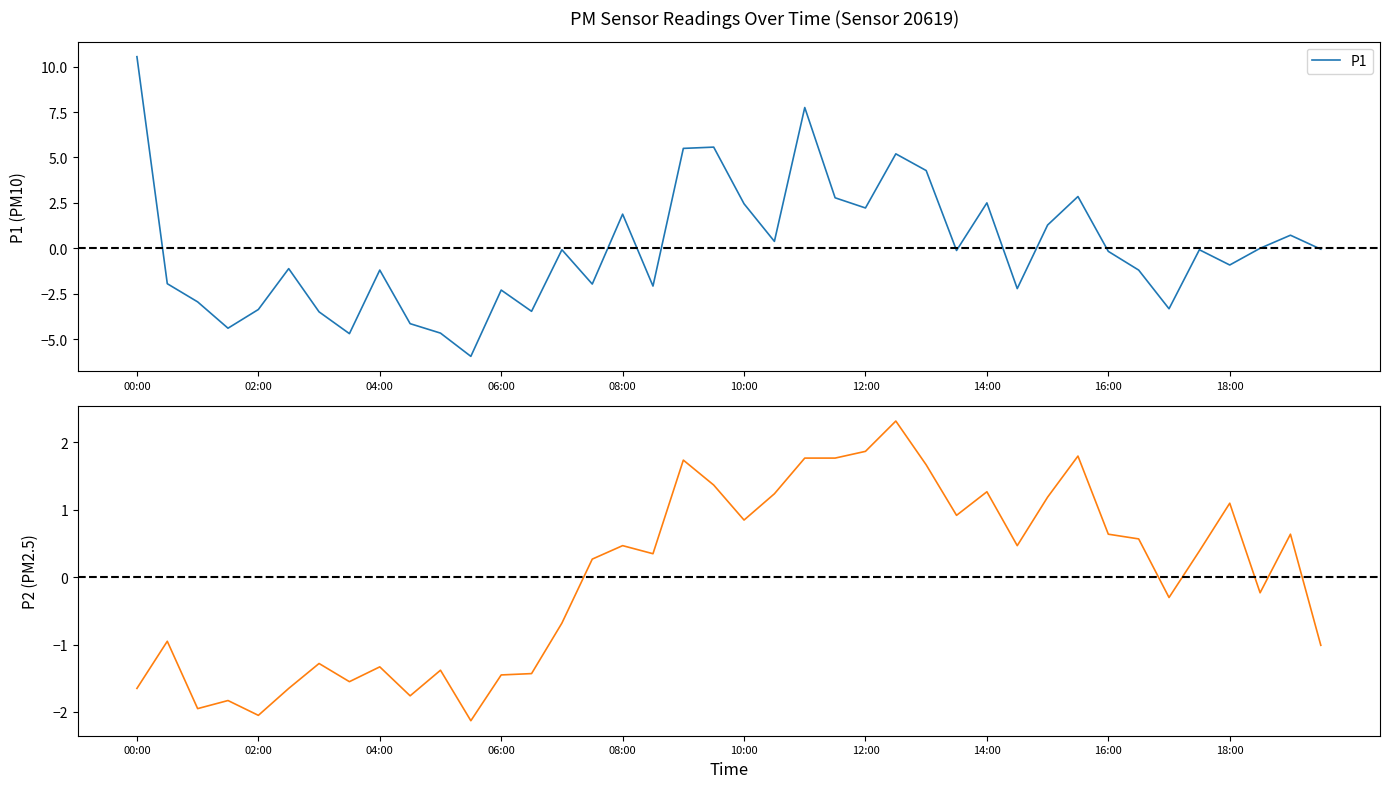

How many lines are shown in the chart?

2